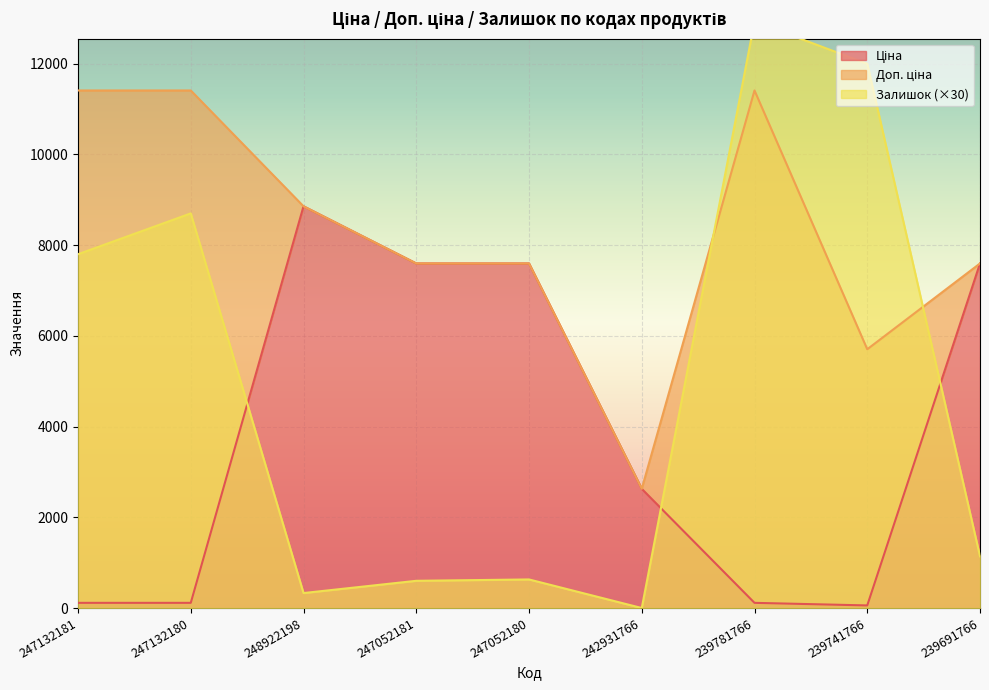

Which series has the widest spread of values?

Залишок